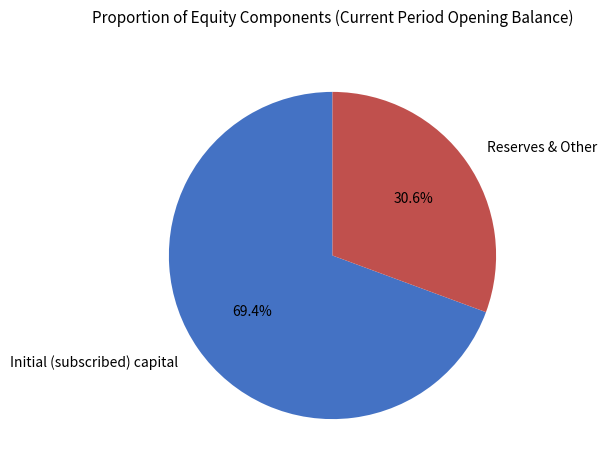

How many slices are in this pie chart?

2